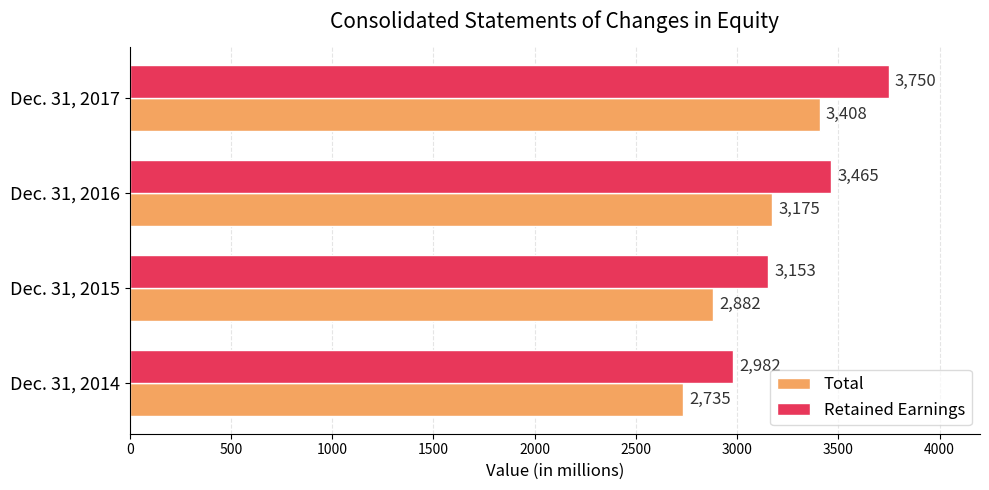

Which series has the largest range (max minus min)?

Retained Earnings